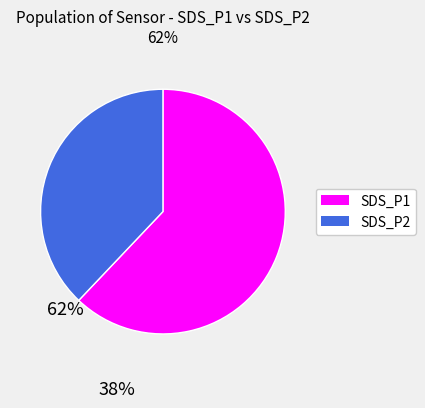

Is there a majority slice in this chart?

Yes